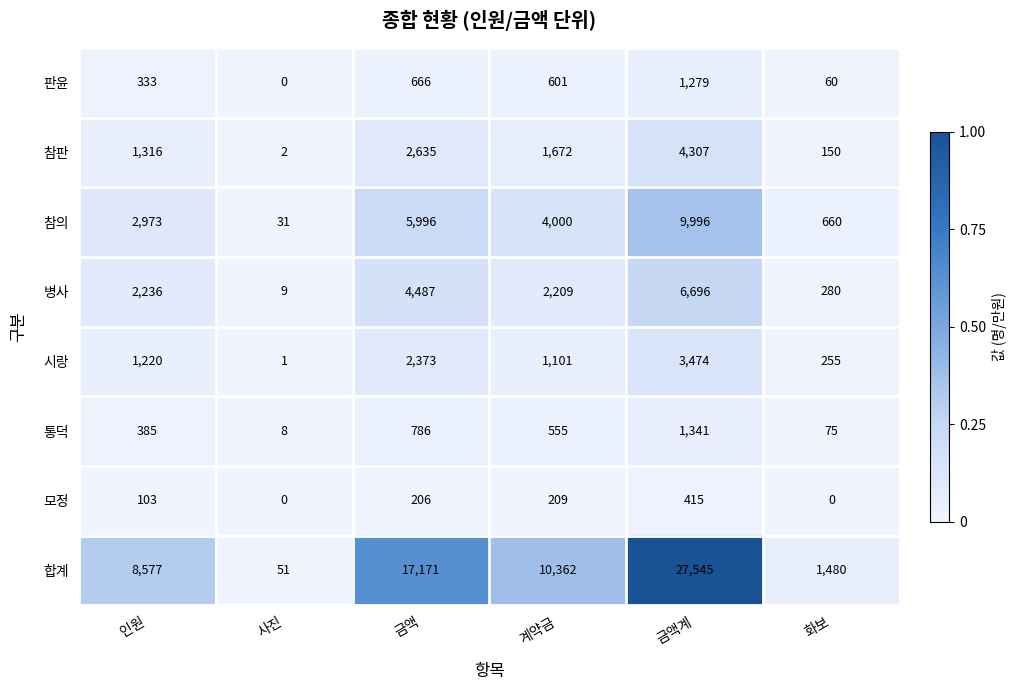

Which series has the largest total across all categories?

합계